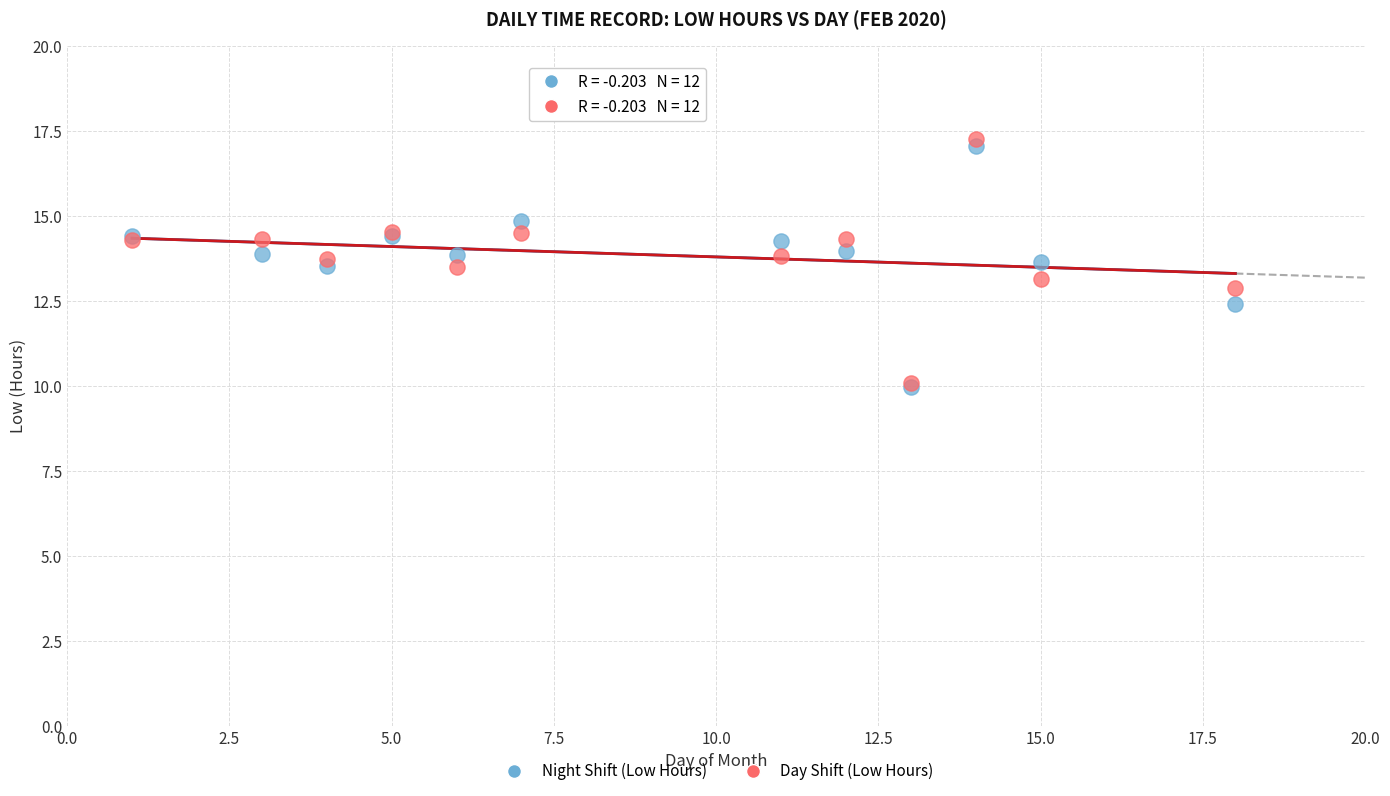

What are all the series names shown in the legend?

Night Shift (Low Hours), Day Shift (Low Hours)